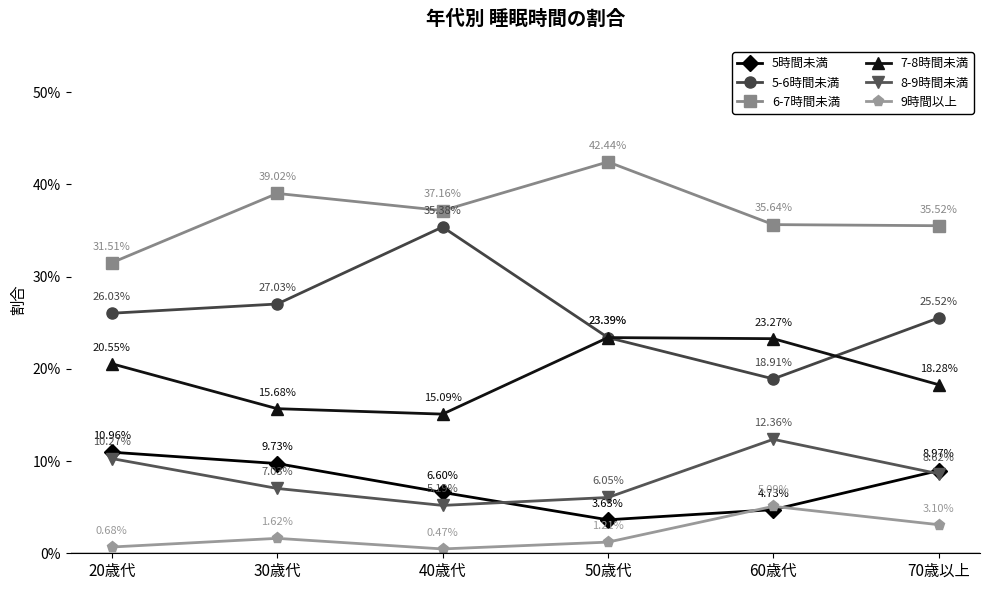

Which has a higher value, 30歳代 or 60歳代?

30歳代